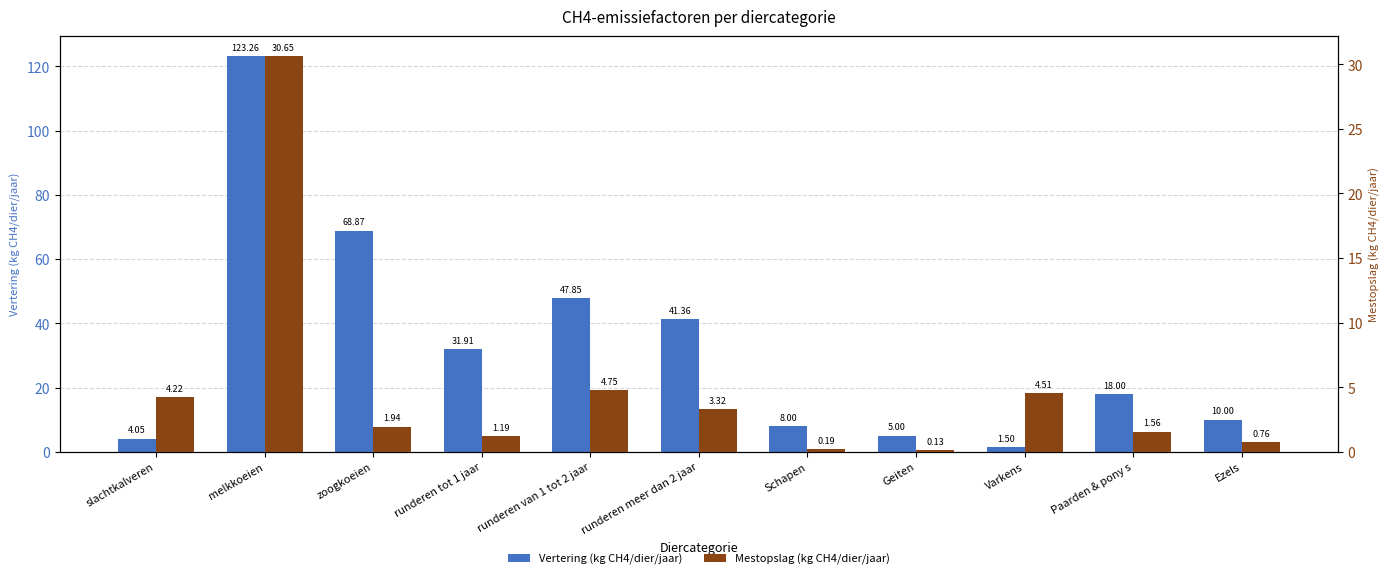

What is the difference between the maximum and second lowest values in the Vertering (kg CH4/dier/jaar) series?

119.2